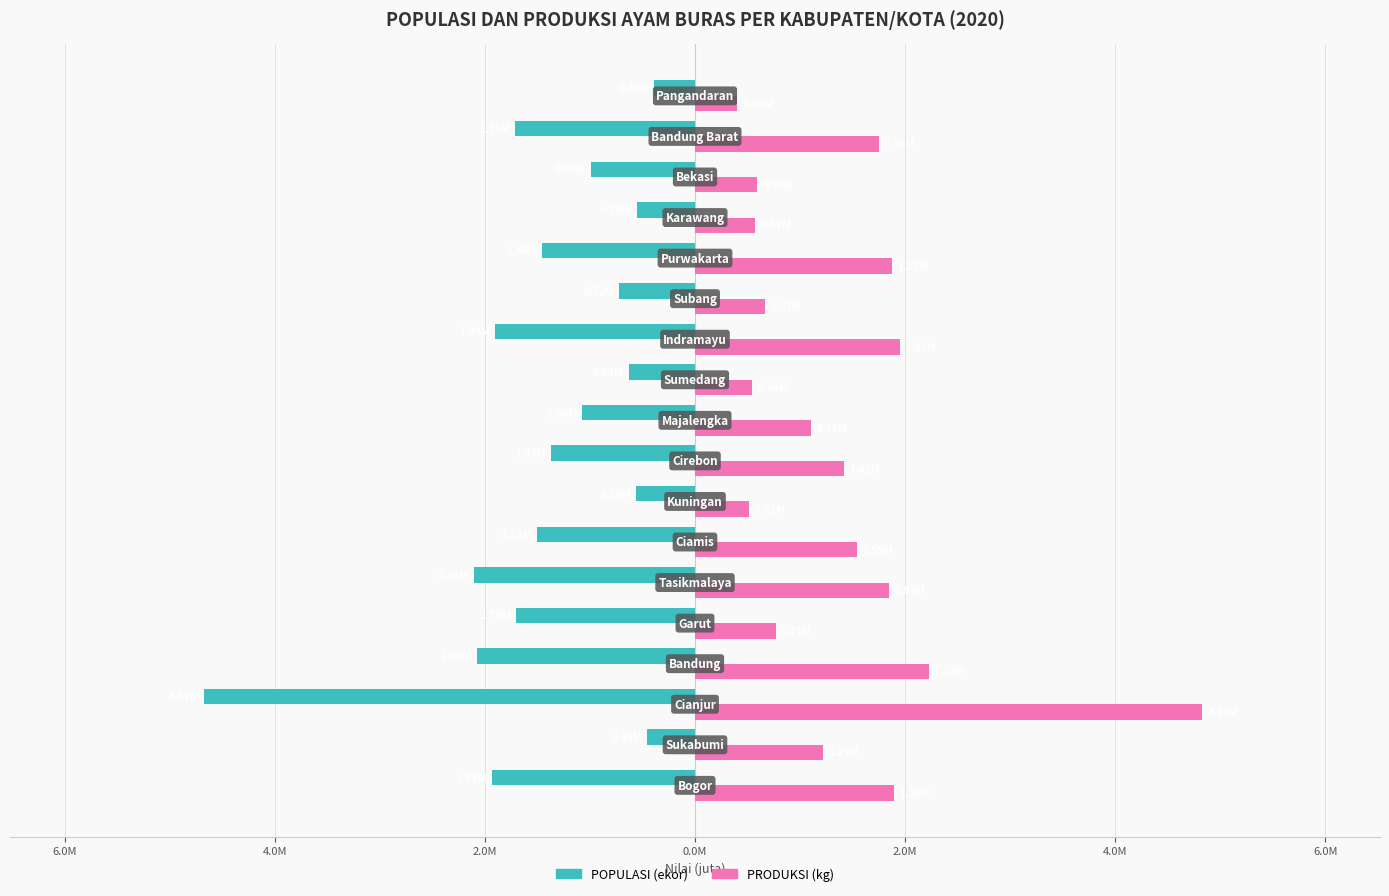

Which series has the largest total across all categories?

PRODUKSI (kg)